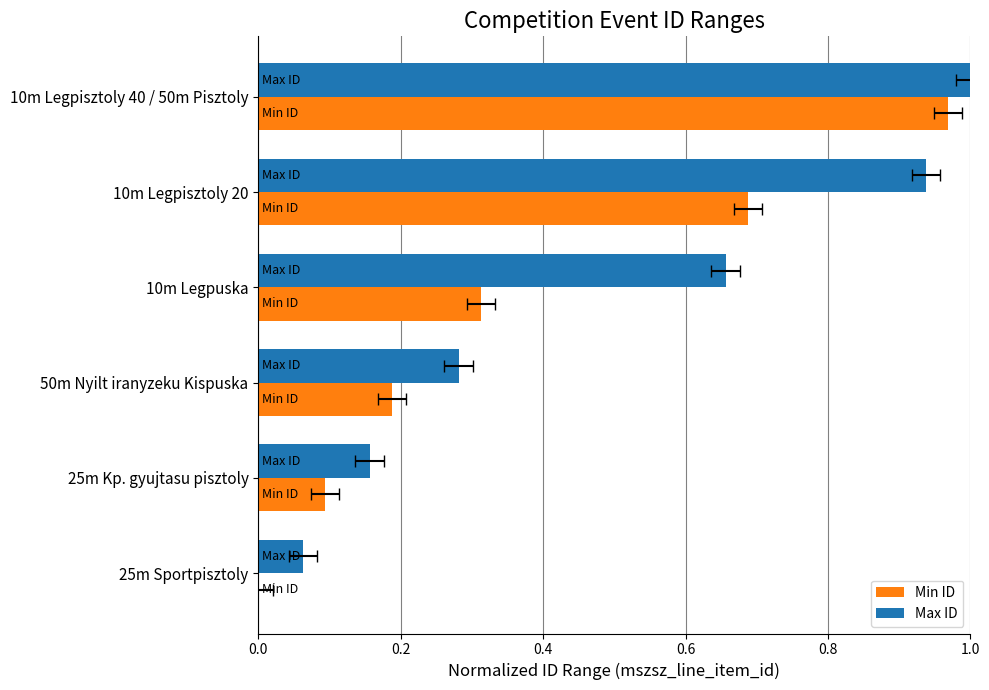

How many bars are there in each group?

2